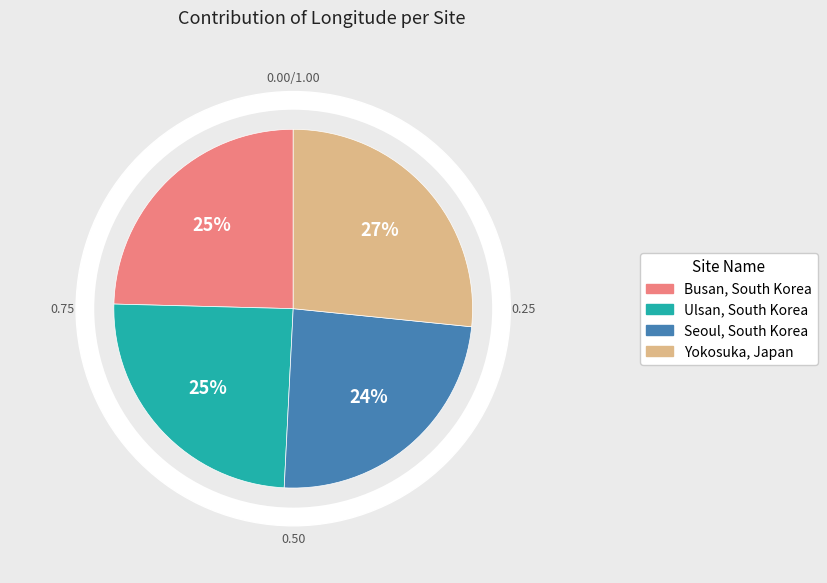

What is the change in value from Seoul, South Korea to Yokosuka, Japan?

+12.7